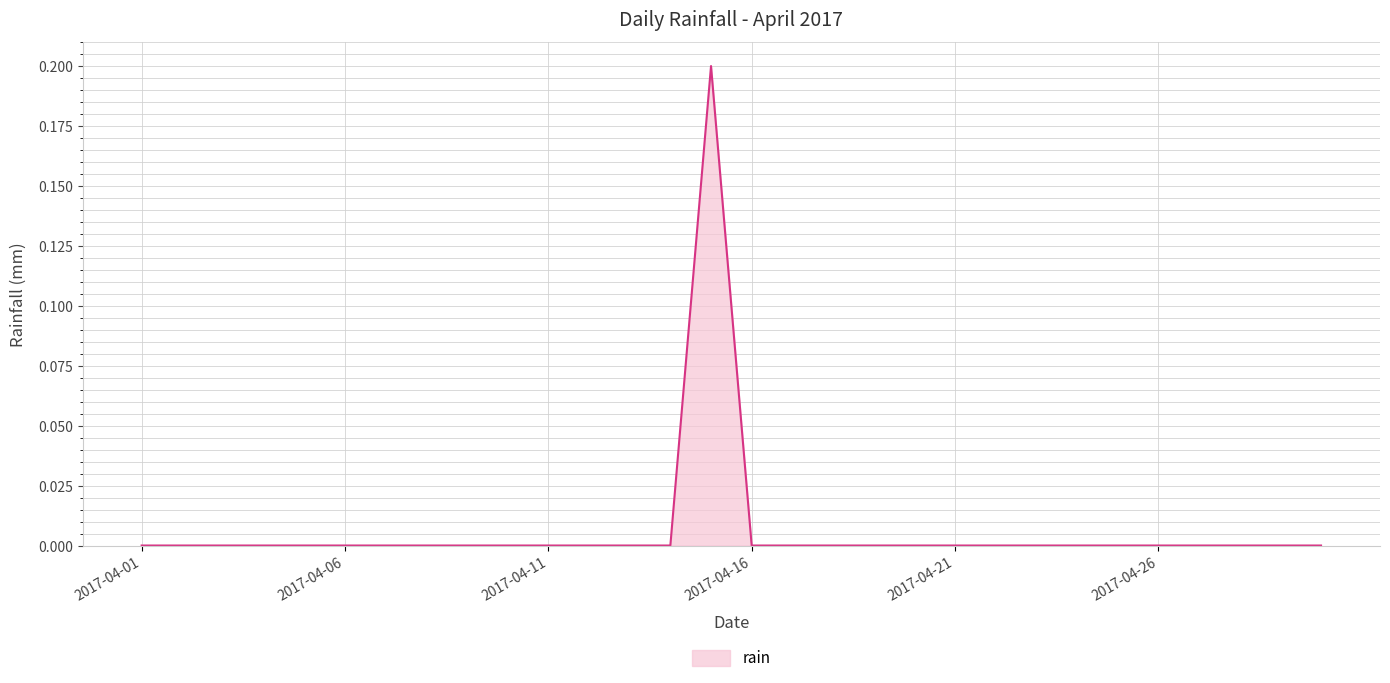

Does the chart display data point markers on the line(s)?

No